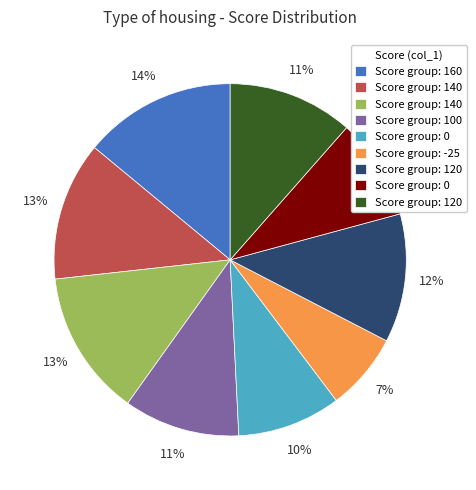

Is there any slice that represents more than half of the pie?

No